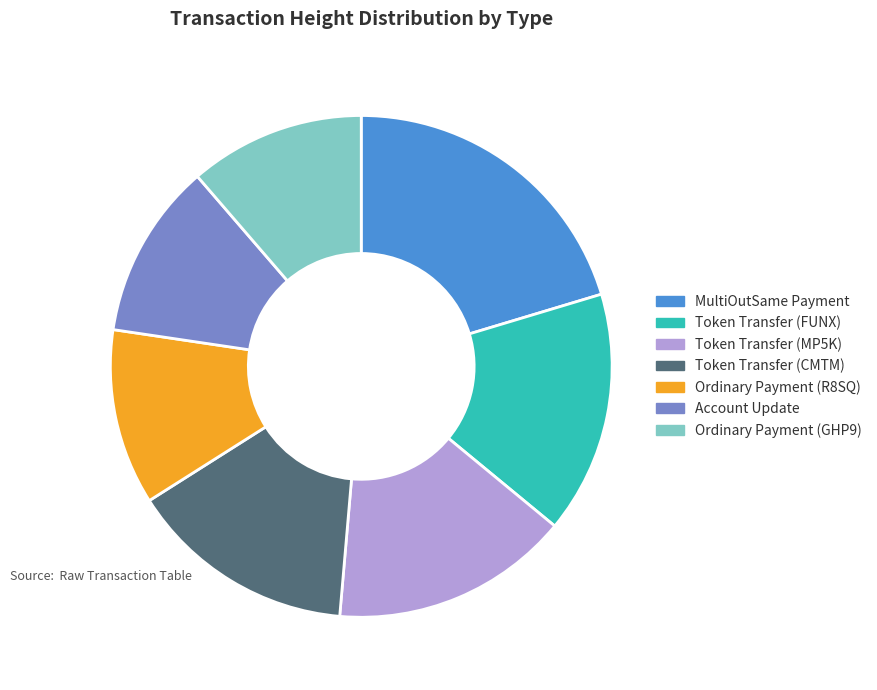

The Ordinary Payment (GHP9) slice represents 20% of the pie. True or false?

False